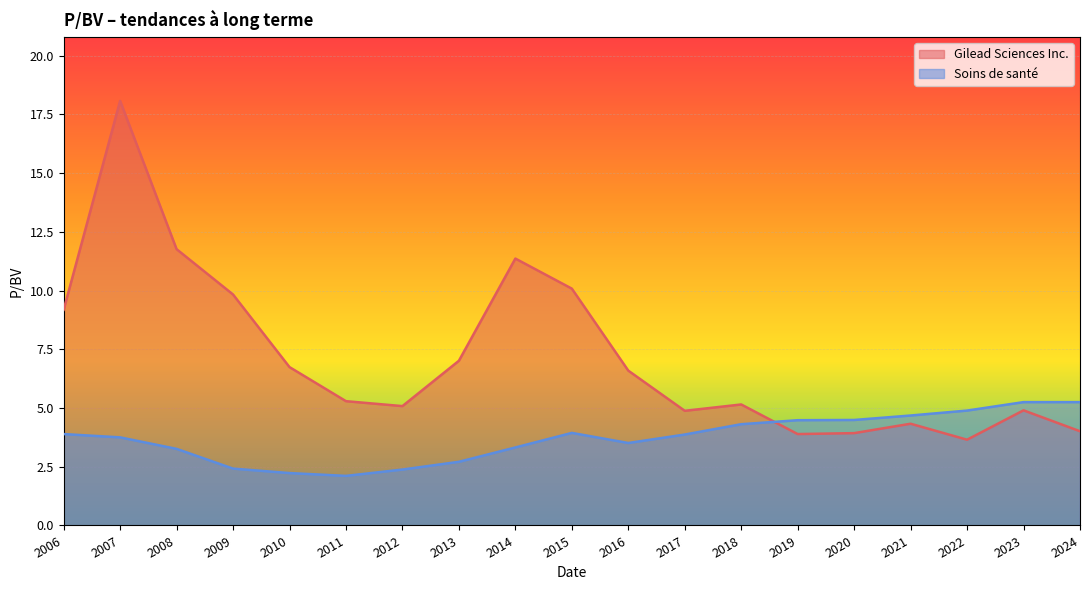

Reading right to left, extract all data points from this chart.

Gilead Sciences Inc.: 4.0	4.9	3.6	4.3	3.9	3.9	5.2	4.9	6.6	10.1	11.4	7.0	5.1	5.3	6.7	9.8	11.8	18.1	9.2
Soins de santé: 5.2	5.2	4.9	4.7	4.5	4.5	4.3	3.9	3.5	3.9	3.3	2.7	2.4	2.1	2.2	2.4	3.3	3.8	3.9